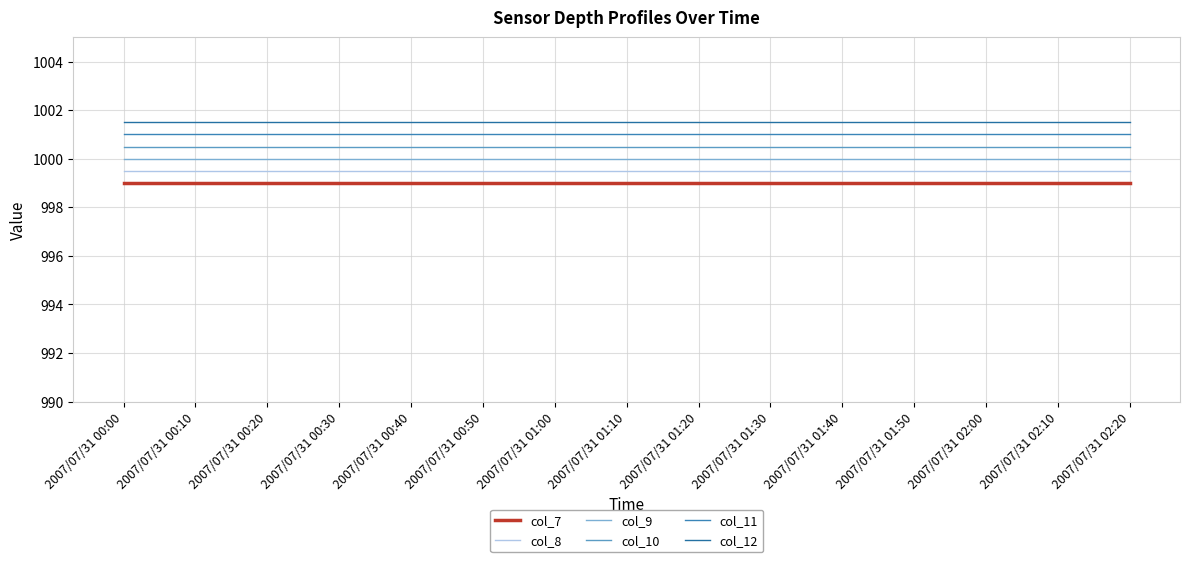

Read the col_7 value at 2007/07/31 01:40.

999.0